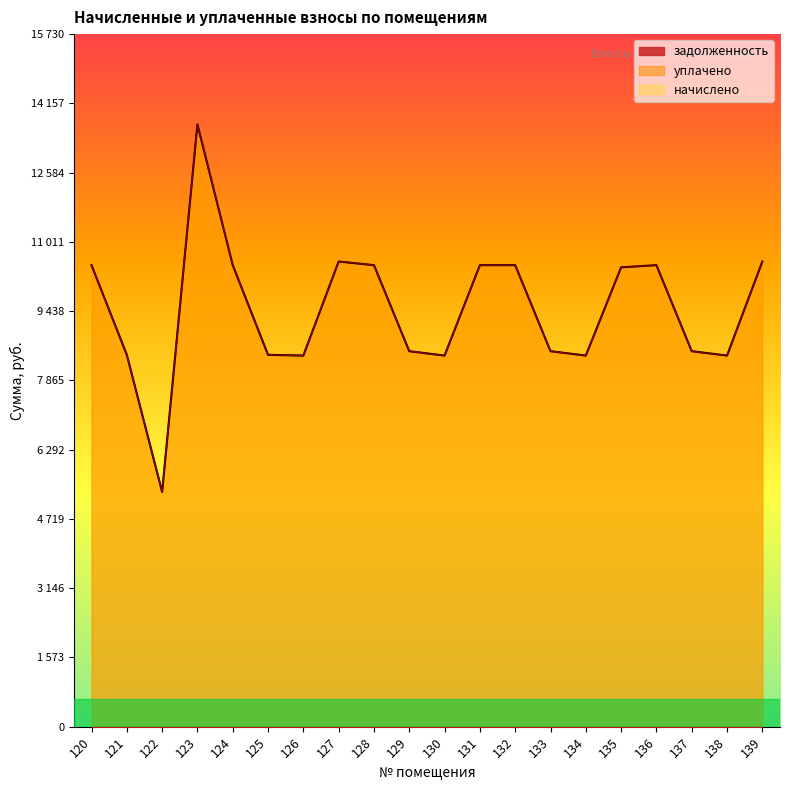

Reading left to right, list all the values displayed in this chart.

начислено: 120=10482.5	121=8445.6	122=5332.3	123=13678.6	124=10482.5	125=8445.6	126=8429.0	127=10565.3	128=10482.5	129=8528.4	130=8429.0	131=10482.5	132=10482.5	133=8528.4	134=8429.0	135=10432.8	136=10482.5	137=8528.4	138=8429.0	139=10565.3
уплачено: 120=10482.5	121=8445.6	122=5332.3	123=13678.6	124=10482.5	125=8445.6	126=8429.0	127=10565.3	128=10482.5	129=8528.4	130=8429.0	131=10482.5	132=10482.5	133=8528.4	134=8429.0	135=10432.8	136=10482.5	137=8527.4	138=8429.0	139=10565.3